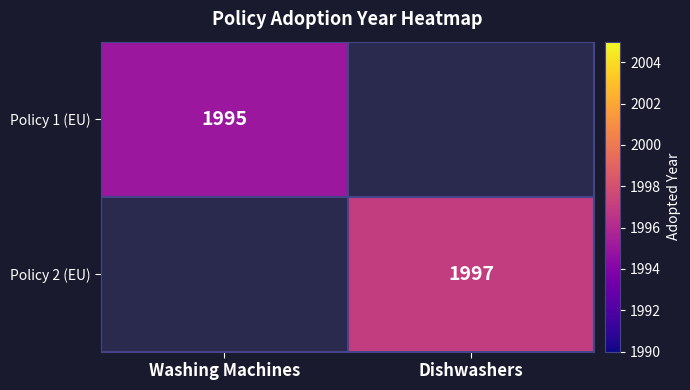

The Policy 2 (EU) series shows 1997 at Dishwashers. True or false?

True